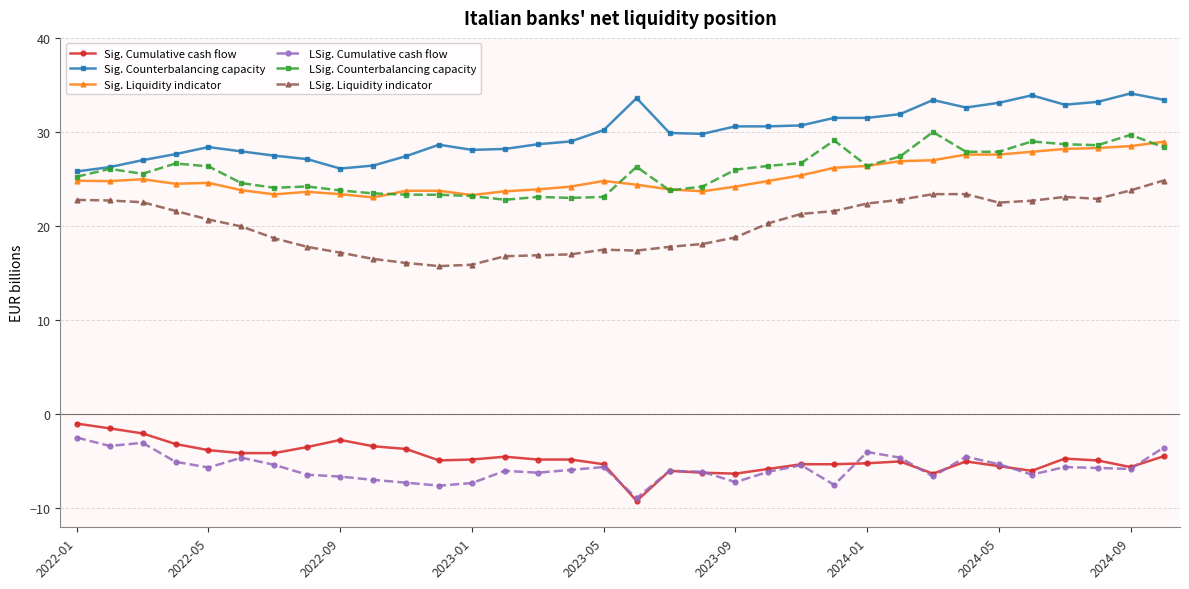

Which series has the largest total across all categories?

Sig. Counterbalancing capacity